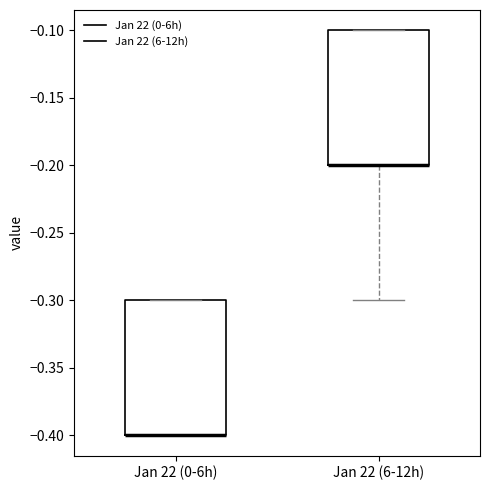

Reading left to right, transcribe this box plot: for each box, give where its median line is, the range the box spans, and where its two whiskers end, as read against the y-axis. The values are not printed on the chart, so give them approximately, as read against the axis.

Jan 22 (0-6h): median -0.4 (drawn on the box's lower edge), box -0.4 to -0.3, whiskers -0.4 to -0.3
Jan 22 (6-12h): median -0.2 (drawn on the box's lower edge), box -0.2 to -0.1, whiskers -0.3 to -0.1